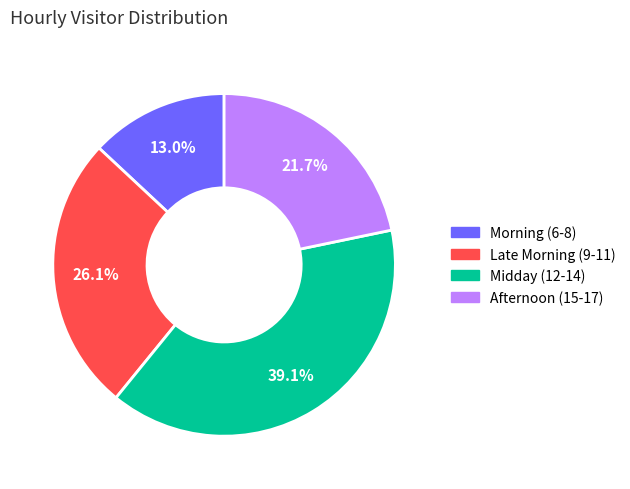

How many segments does this pie chart have?

4